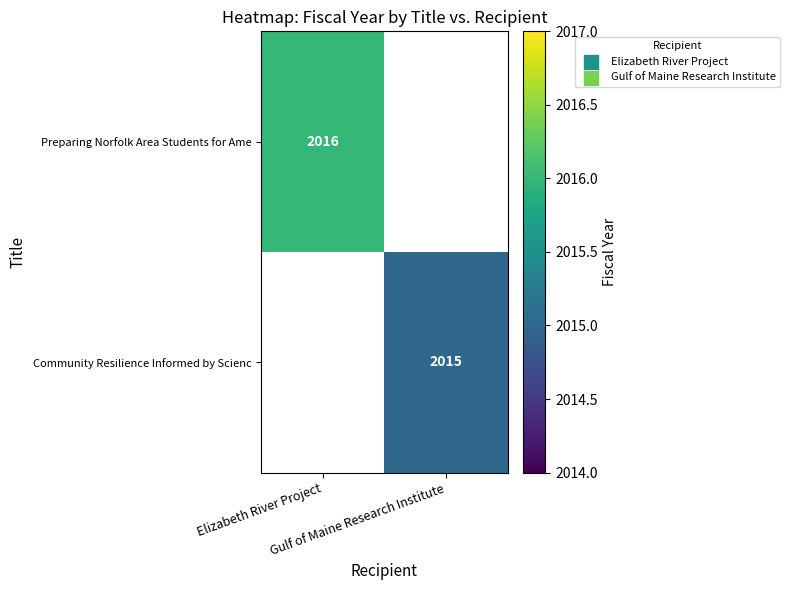

List the labels in order of Preparing Norfolk Area Students for Ame value, smallest first.

Elizabeth River Project, Gulf of Maine Research Institute